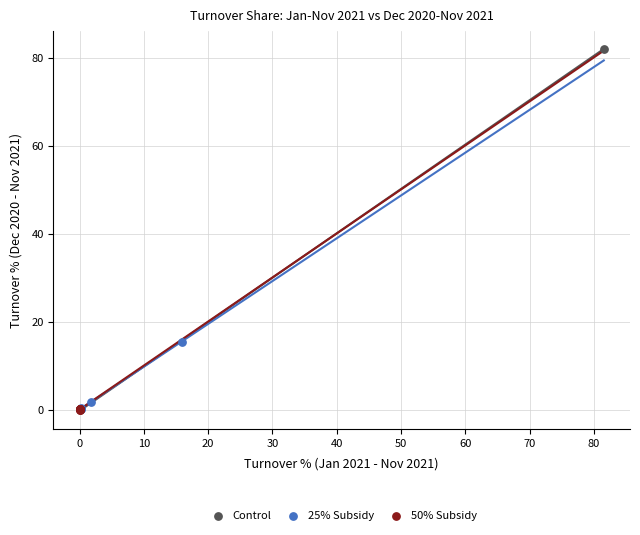

What are all the series names shown in the legend?

Control, 25% Subsidy, 50% Subsidy